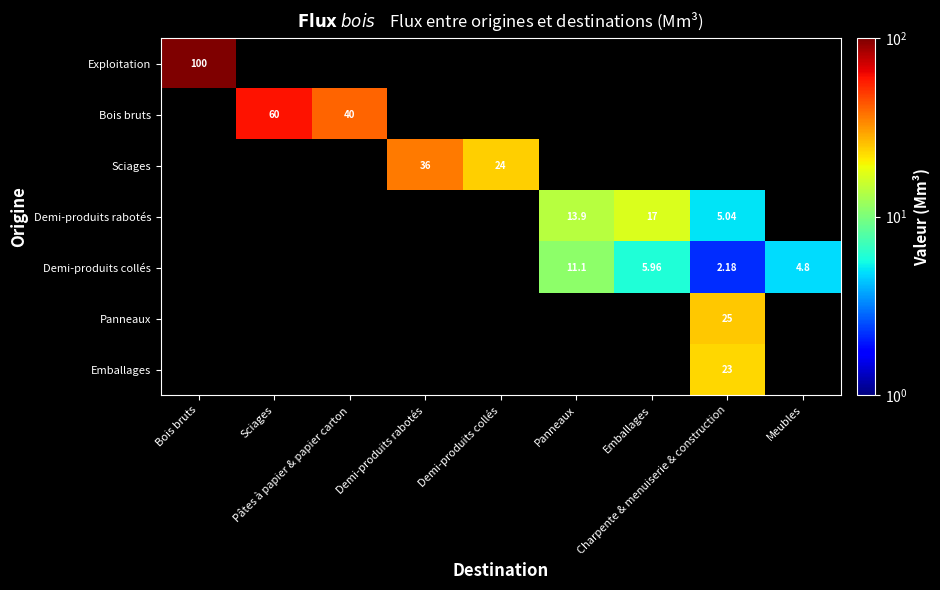

What is the maximum value shown in the chart?

100.0